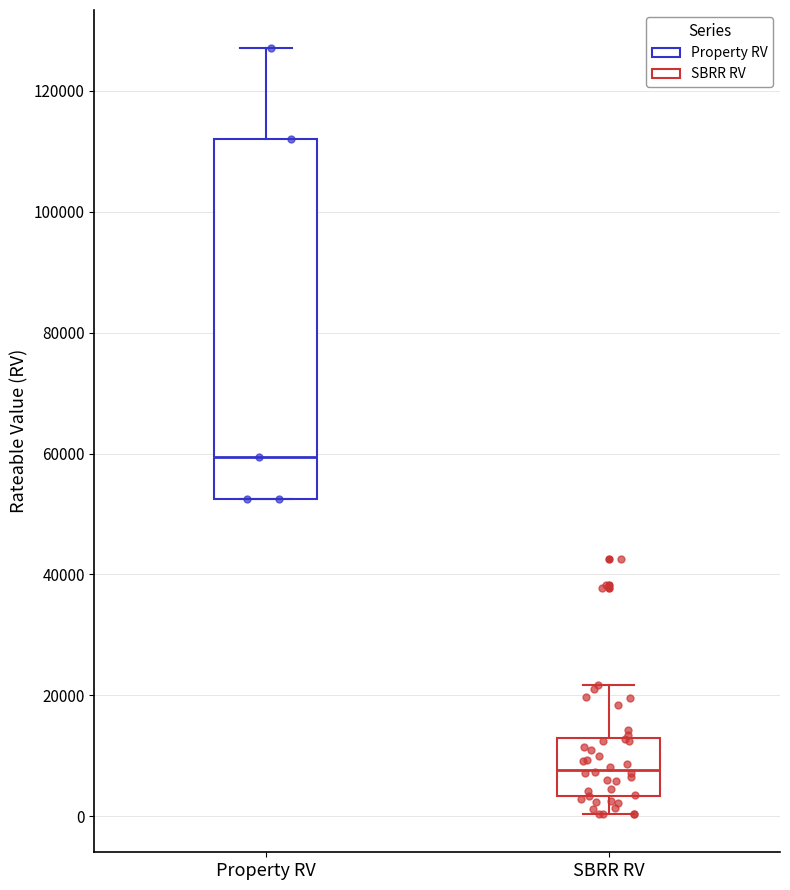

Reading left to right, read every box against the y-axis: the position of its median line, the range the box covers, and the ends of its whiskers. The values are not printed on the chart, so give them approximately, as read against the axis.

Property RV: median 60000, box 52000 to 112000, whiskers 52000 to 128000
SBRR RV: median 8000, box 4000 to 12000, whiskers 0 to 22000